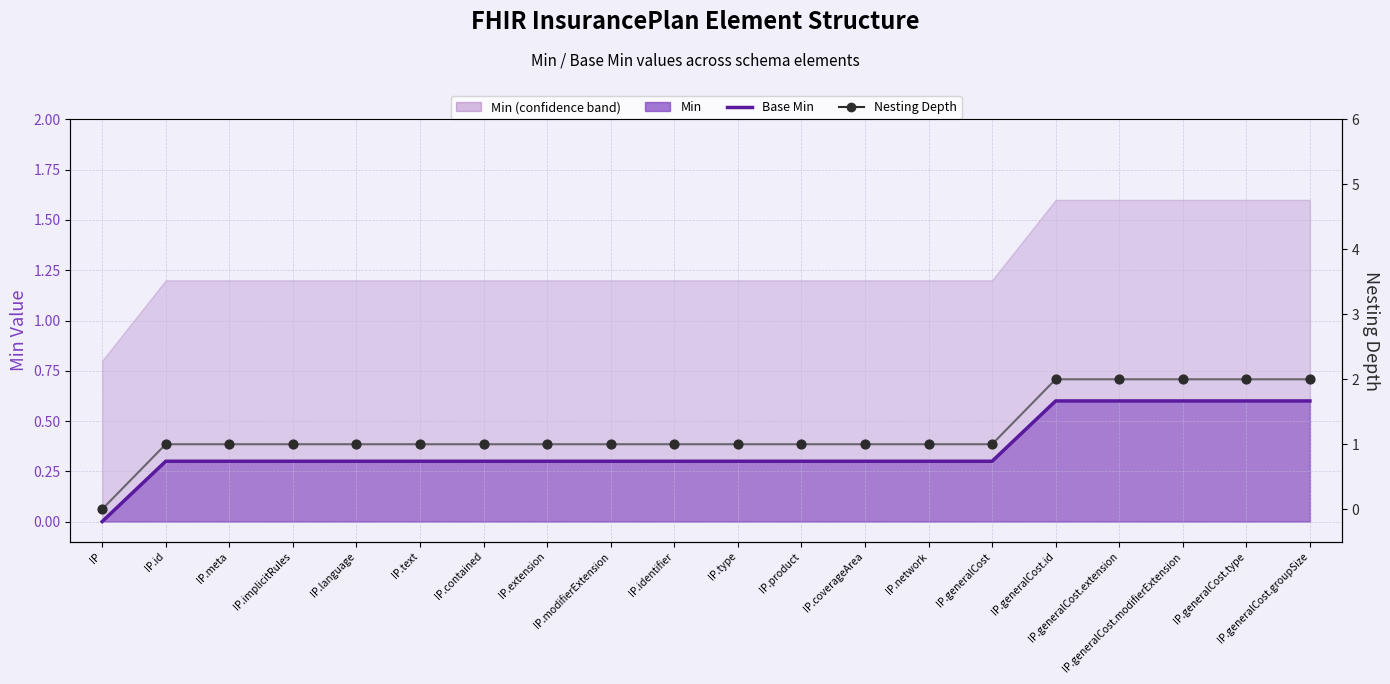

Is the value of Nesting Depth at IP.generalCost.type greater than the value of Base Min at IP.generalCost.extension?

Yes